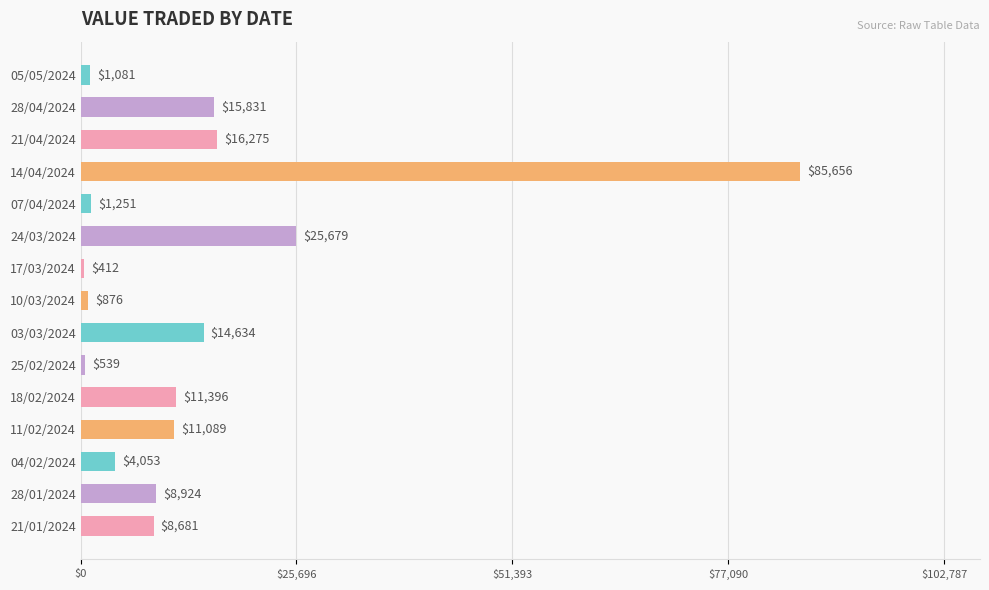

How many data points are less than 8924?

7